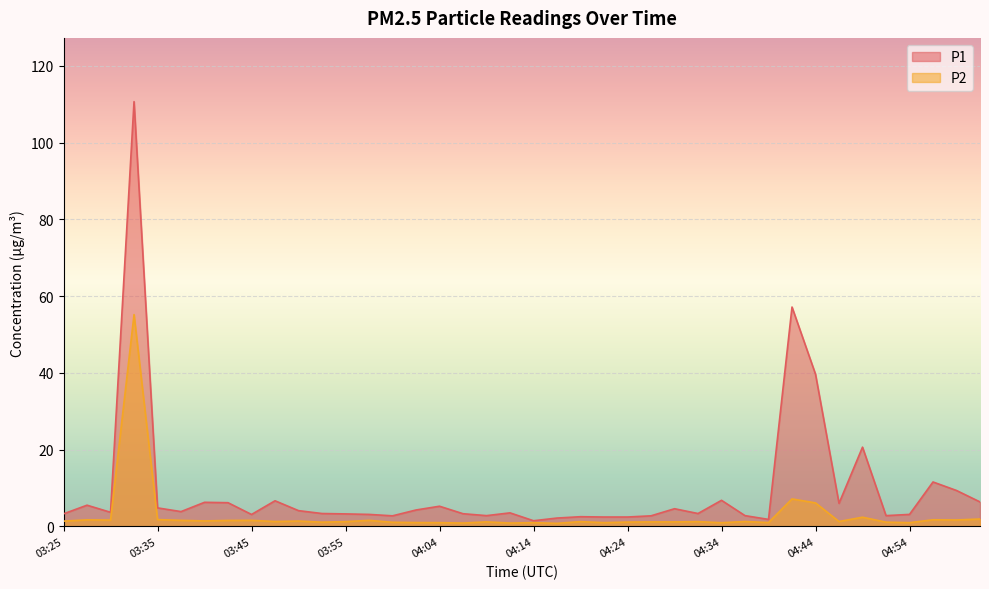

True or false: P1 has more than 0 interior local peaks.

True